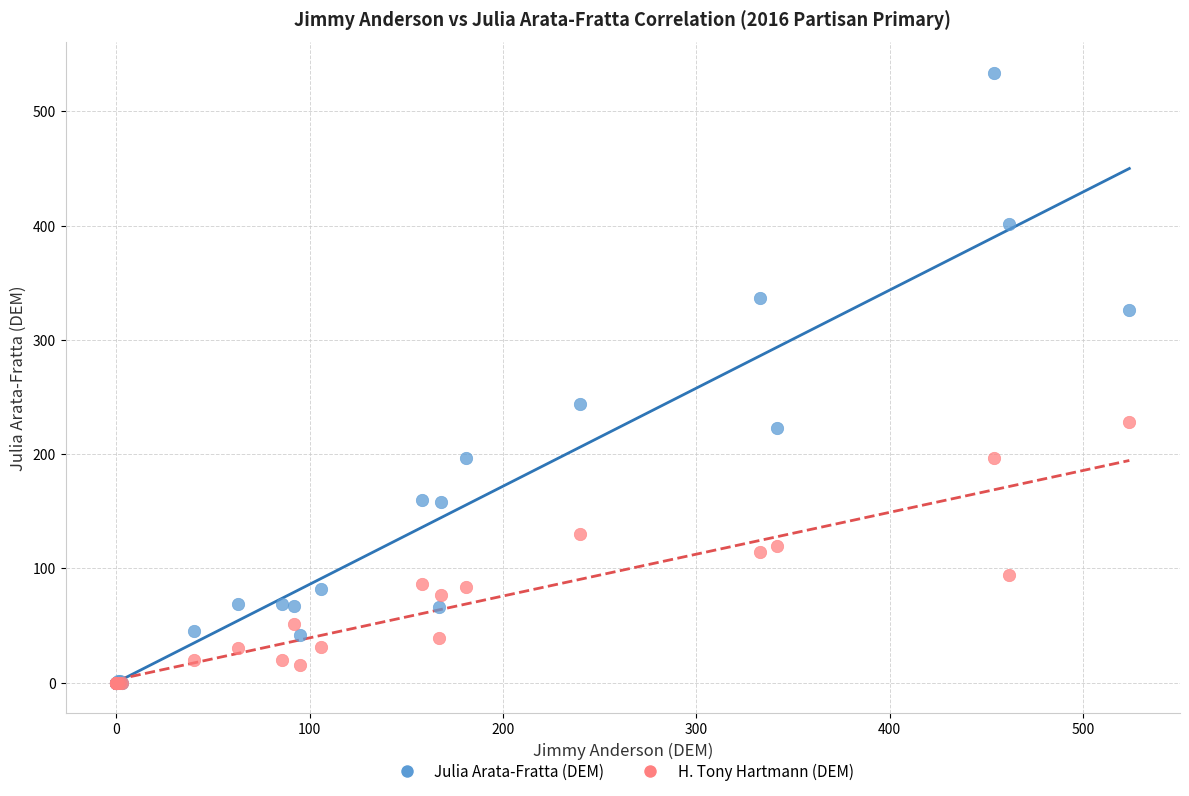

Across all series, what Y value is closest to 267?

244